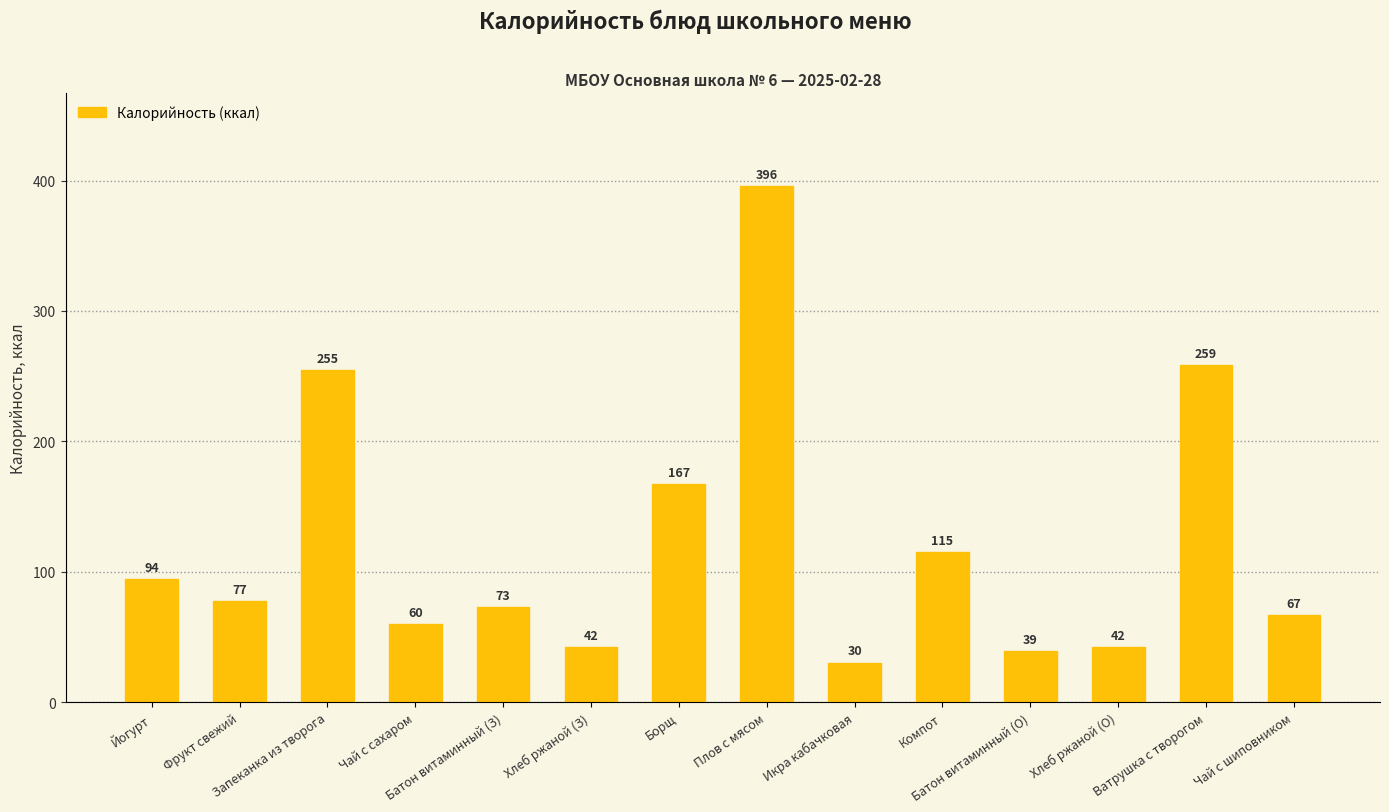

What is the maximum value shown in the chart?

396.0